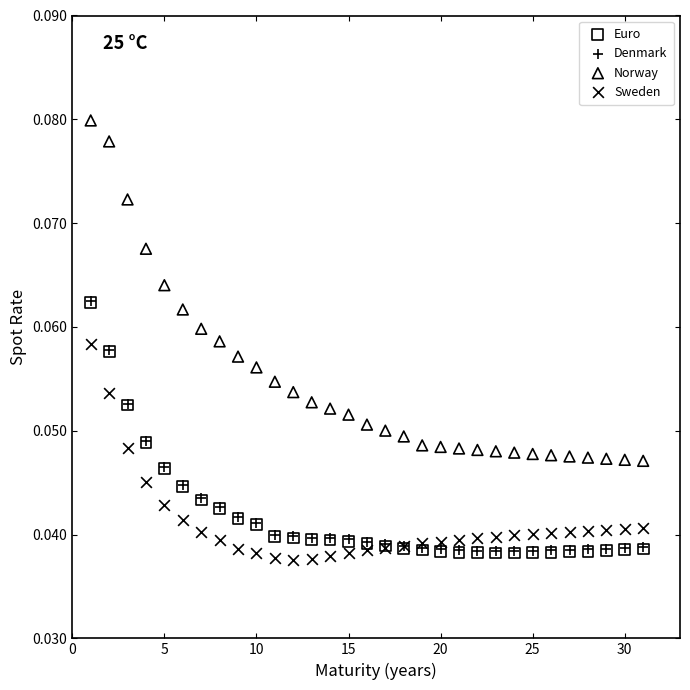

Which series contains the highest Y value?

Norway